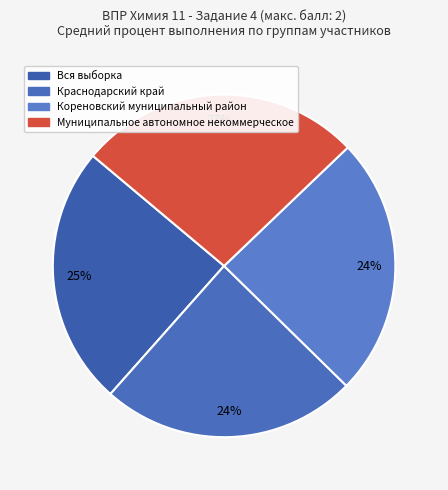

How many slices are in this pie chart?

4